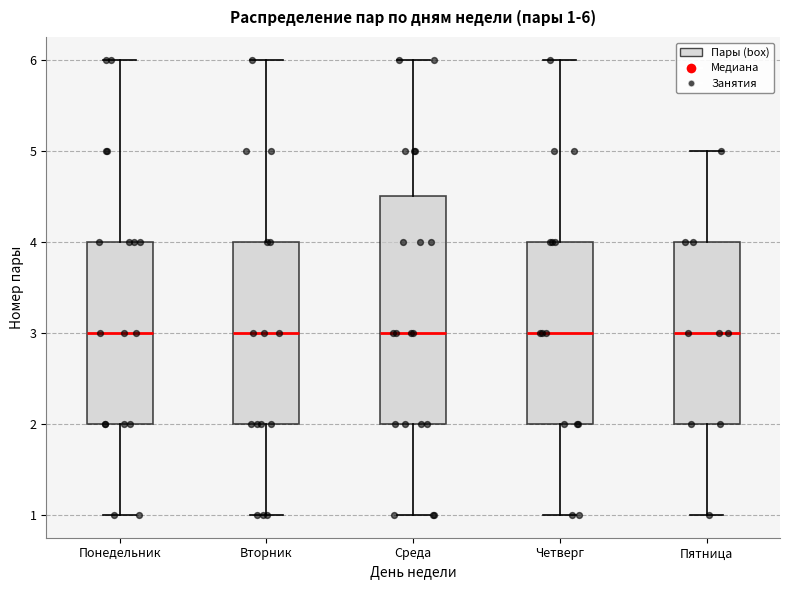

Comparing the boxes themselves (not the whiskers), which one is the tallest?

Среда